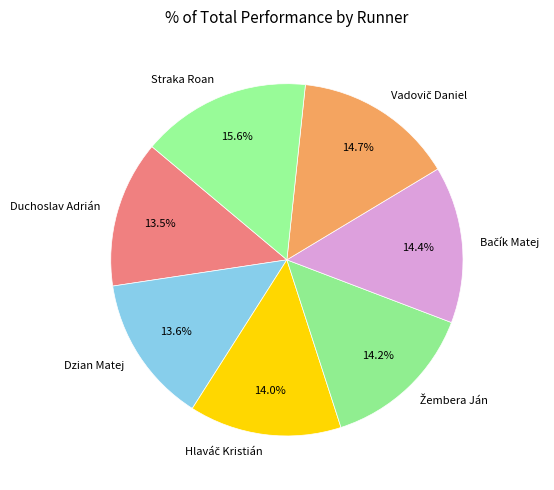

Which category has the biggest portion of the pie?

Straka Roan